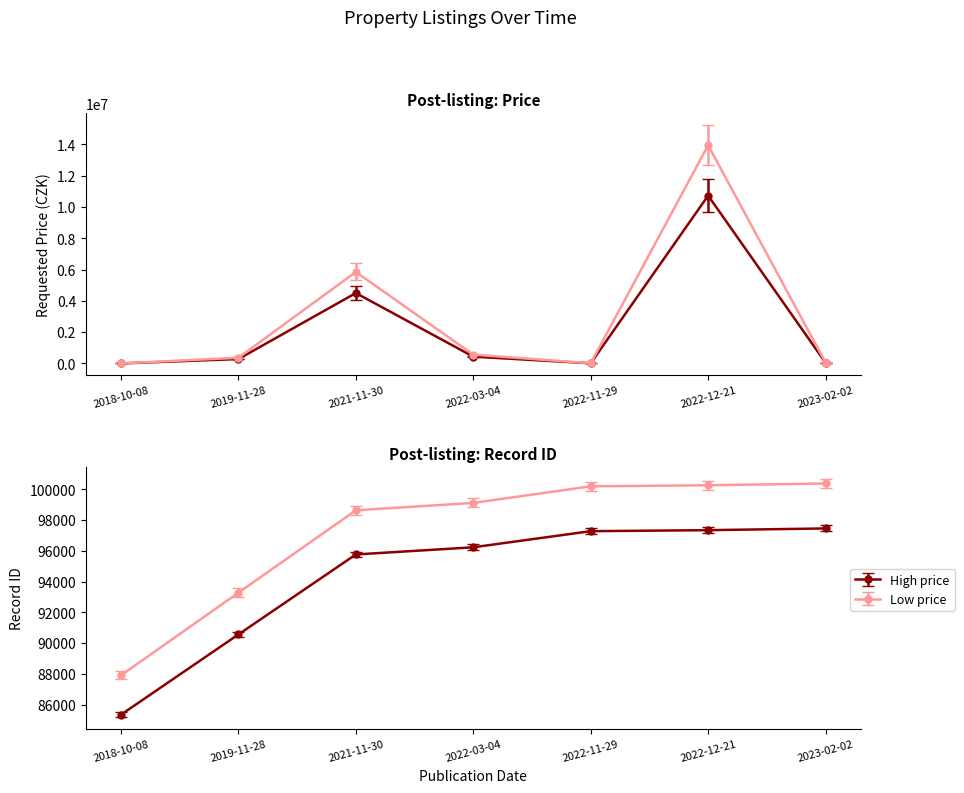

Which category has the highest value across all series?

2022-12-21